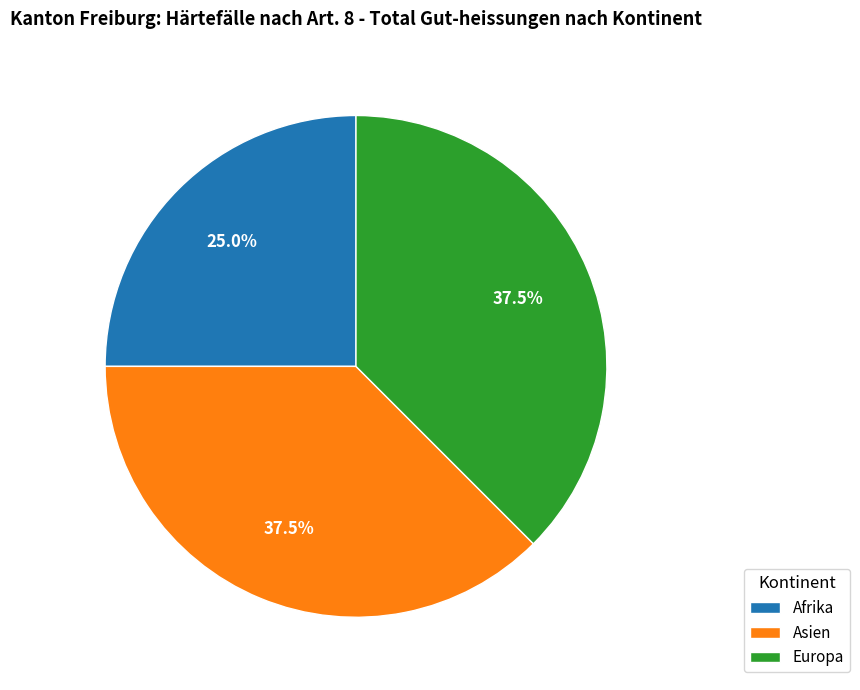

Is the sum of Afrika and Europa greater than half?

Yes